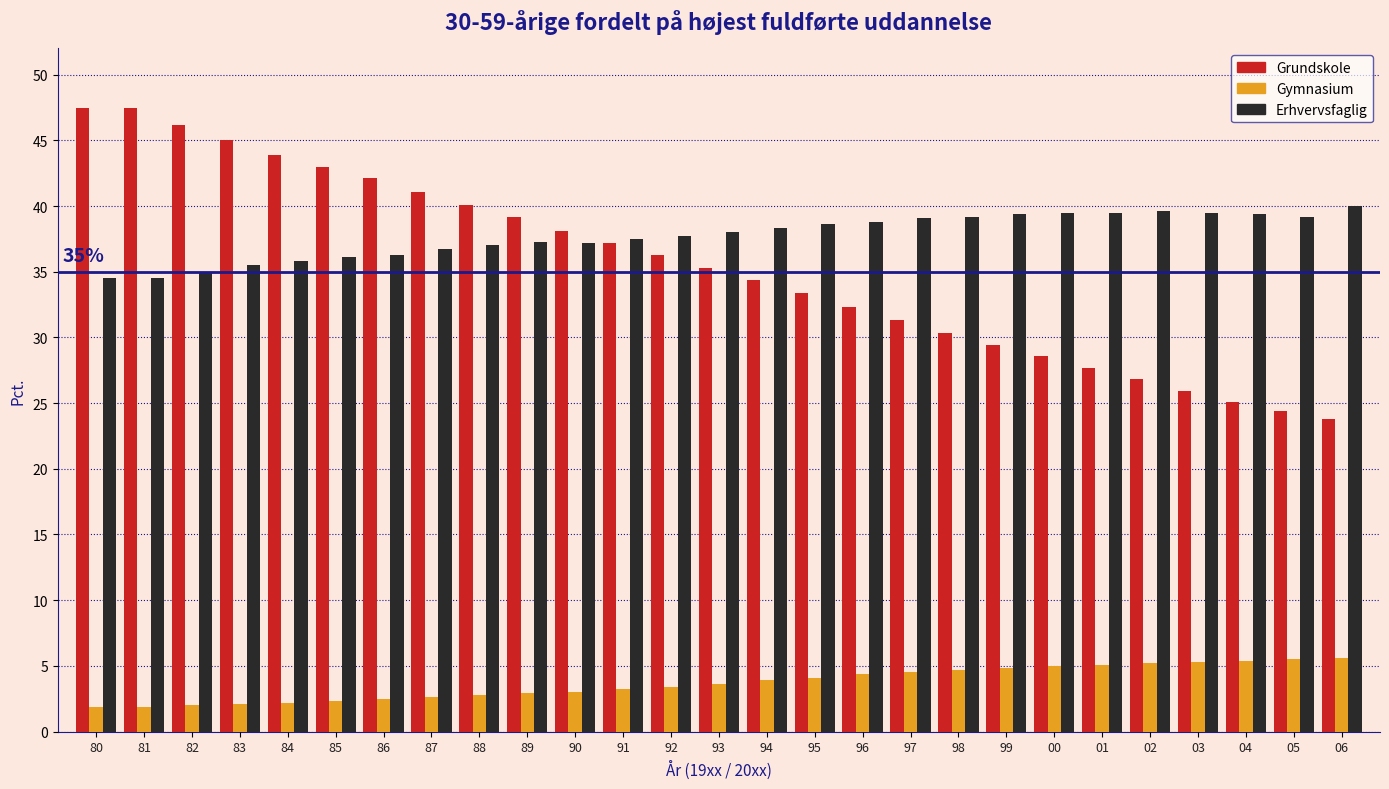

Which series has the largest range (max minus min)?

Grundskole